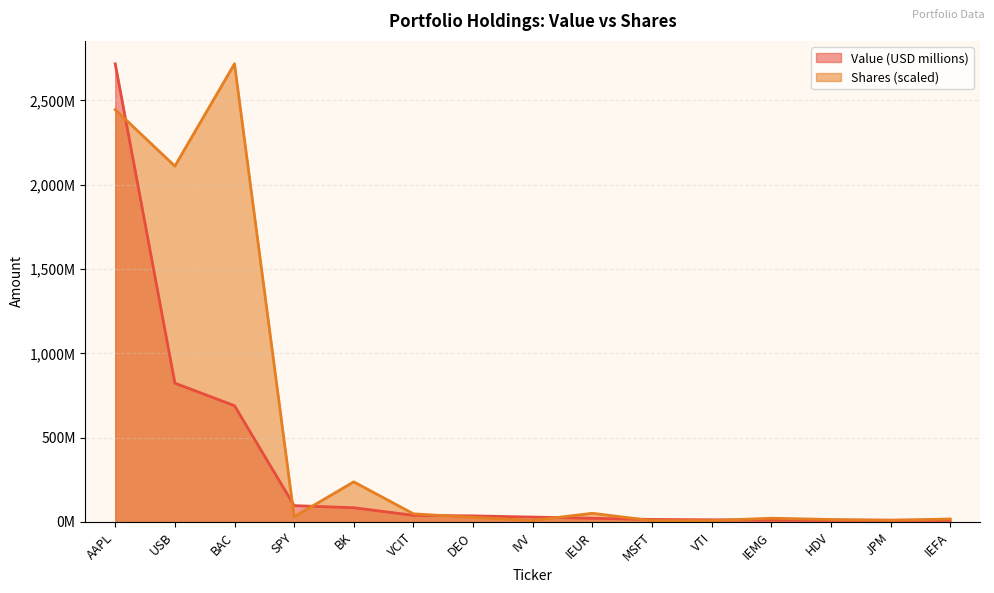

What is the maximum value for Shares / Principal?

2716.6